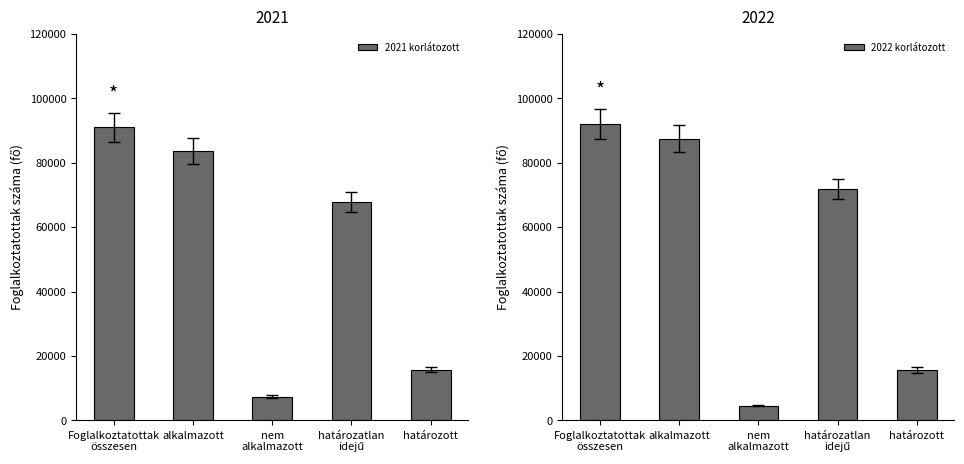

Rank the series at határozatlan
idejű from lowest to highest value.

2021 korlátozott, 2022 korlátozott